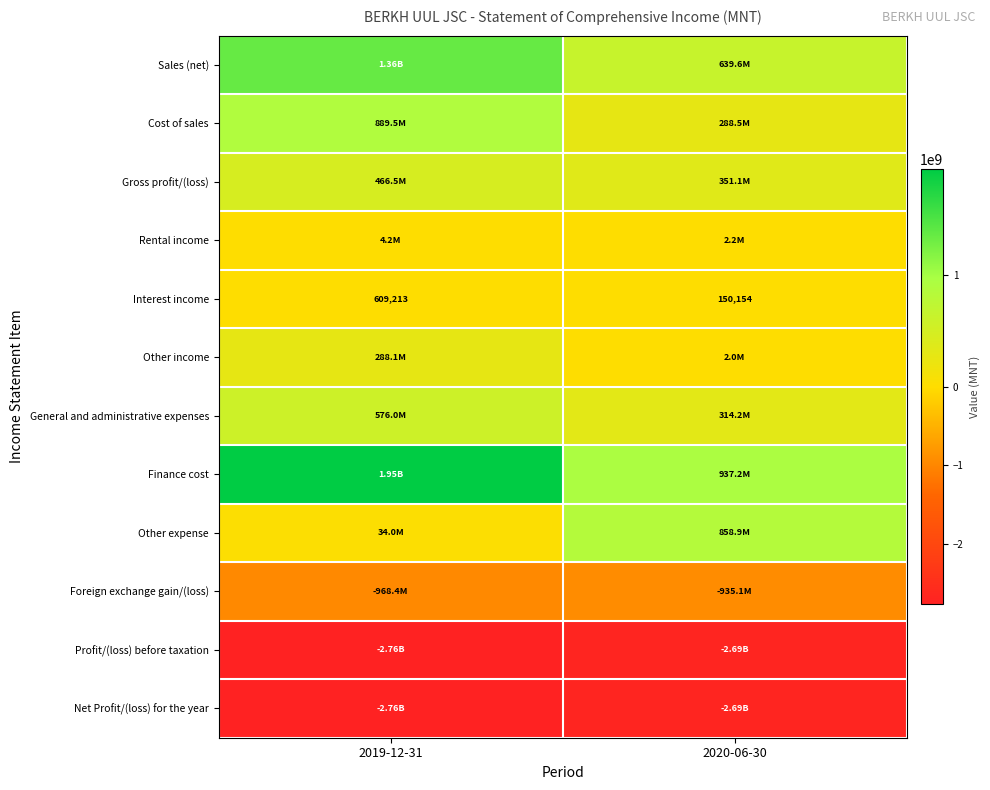

Which label corresponds to the smallest value in the chart?

2019-12-31